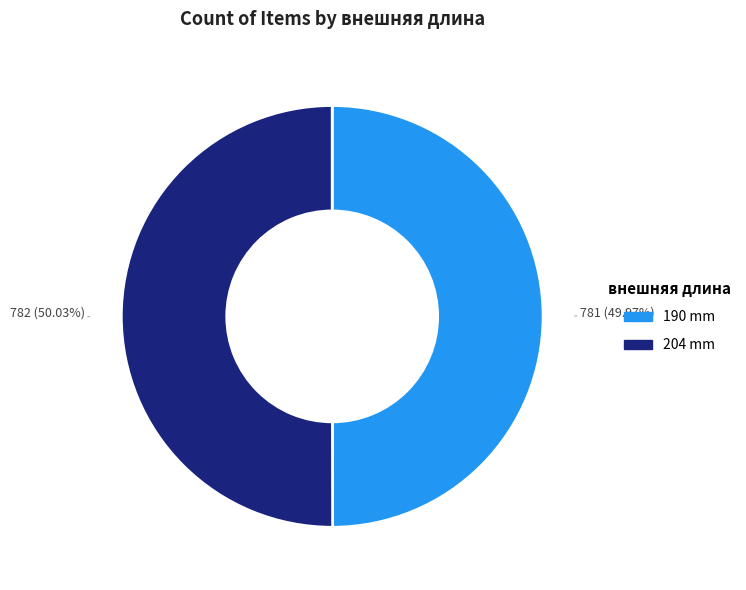

Is there any slice that represents more than half of the pie?

Yes